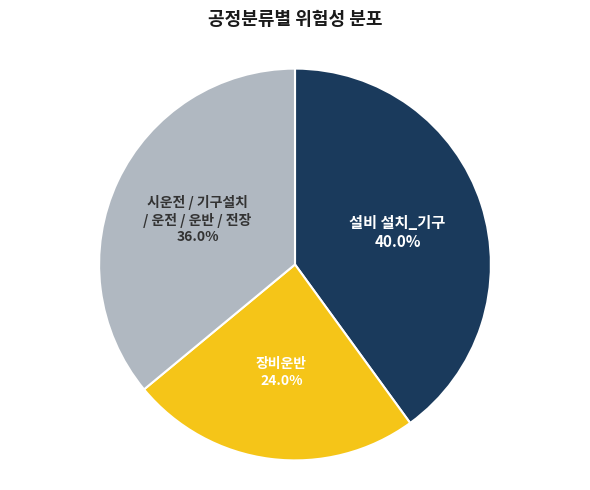

Is 시운전 / 기구설치 / 운전 / 운반 / 전장 the majority of the pie?

No